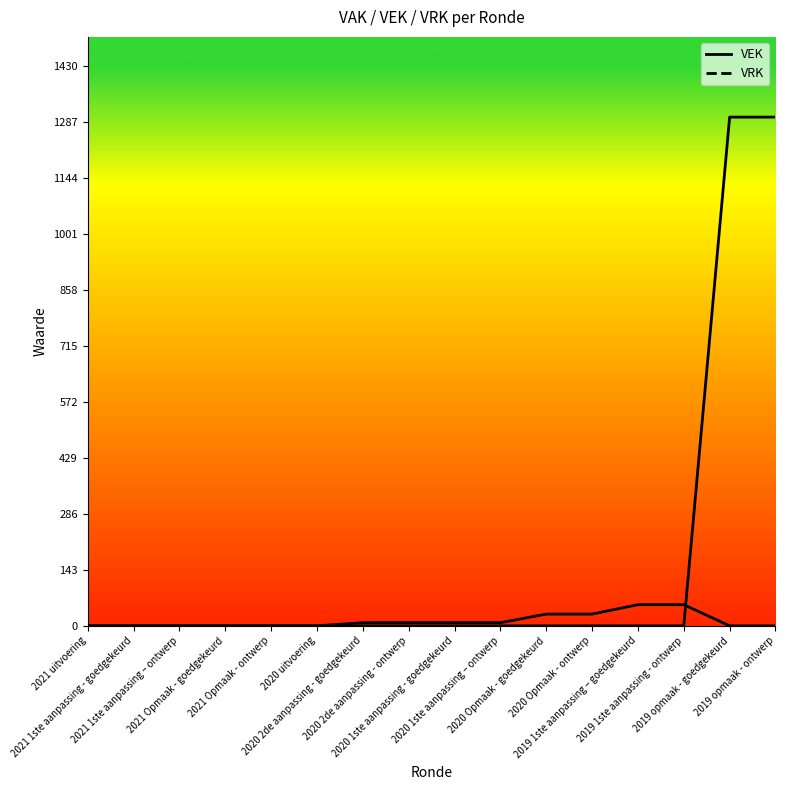

At which category is the sum across all series the highest?

2019 opmaak - goedgekeurd